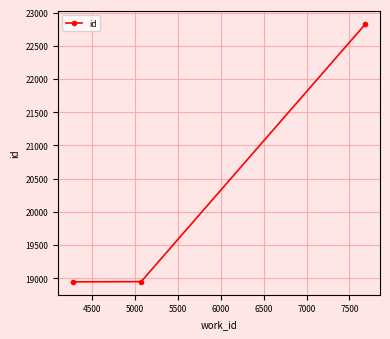

What is the sum of all values?

60720